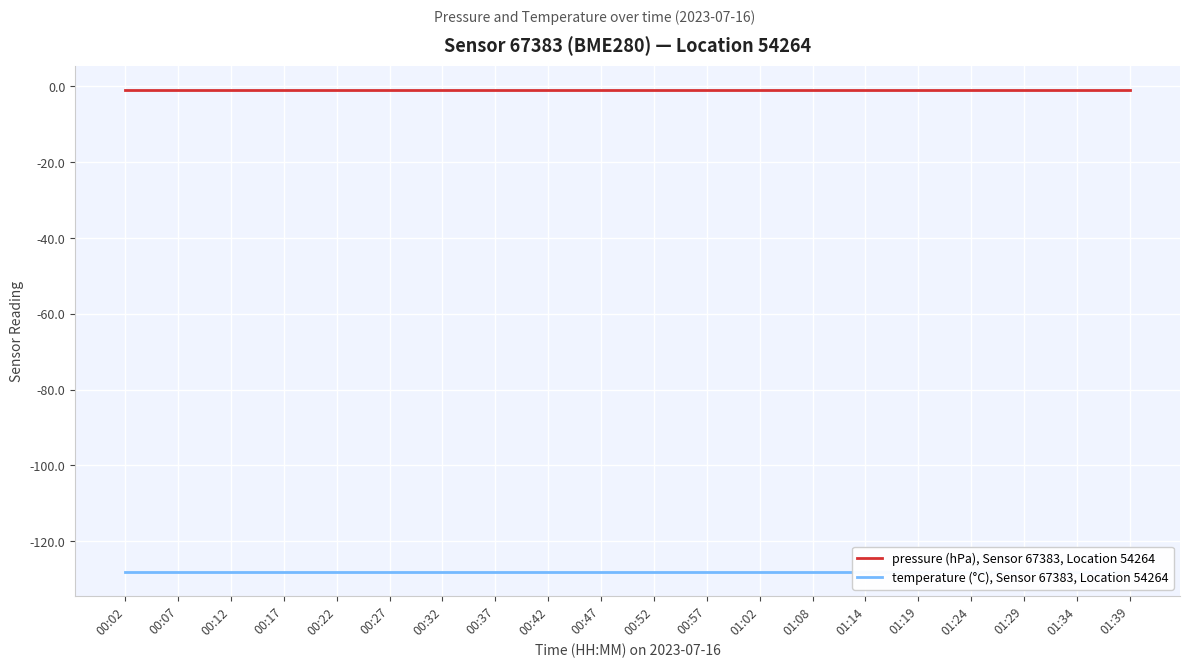

At which category is the sum across all series the highest?

00:02